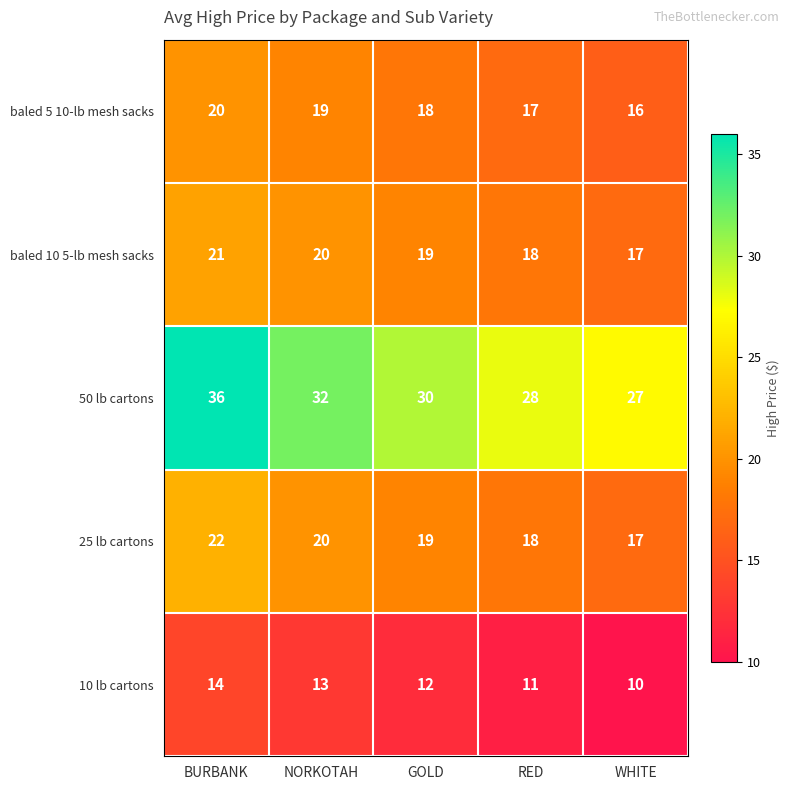

What is the difference between the maximum and second lowest values in the baled 10 5-lb mesh sacks series?

3